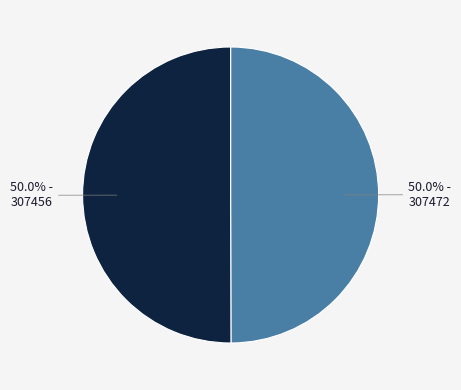

How many segments does this pie chart have?

2